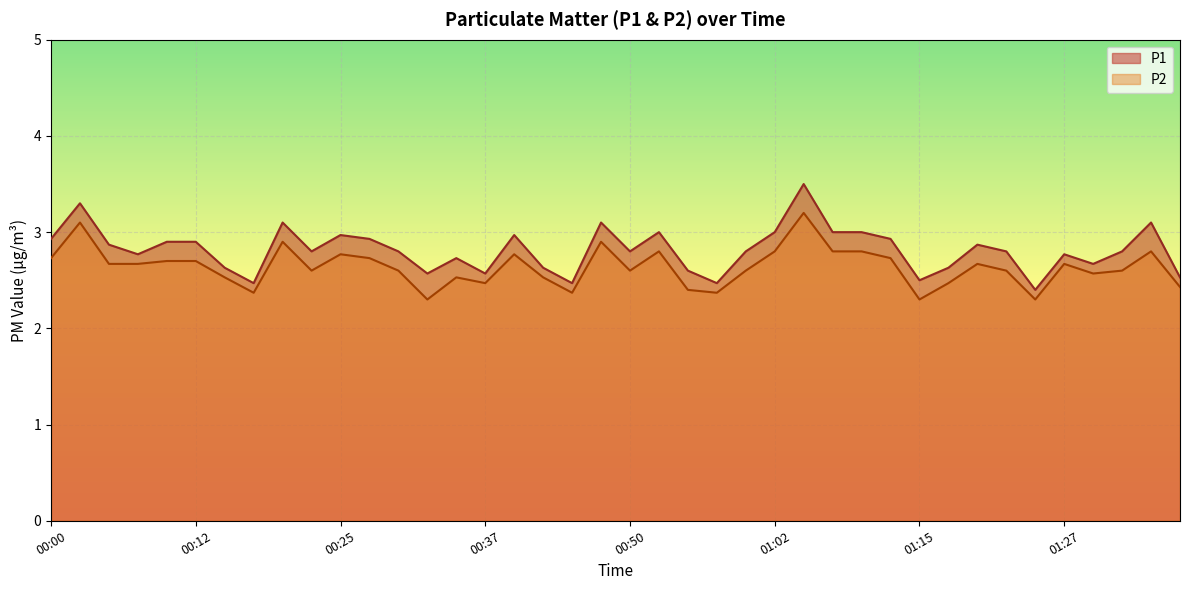

How many interior local peaks does the P2 series have?

11